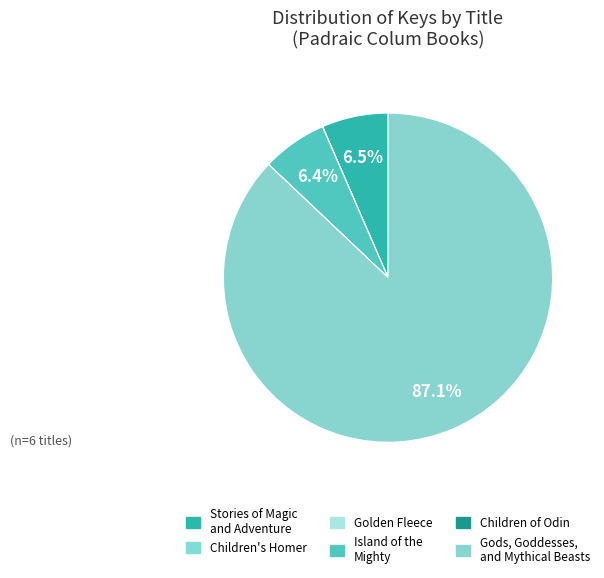

Count the number of slices in the pie.

6